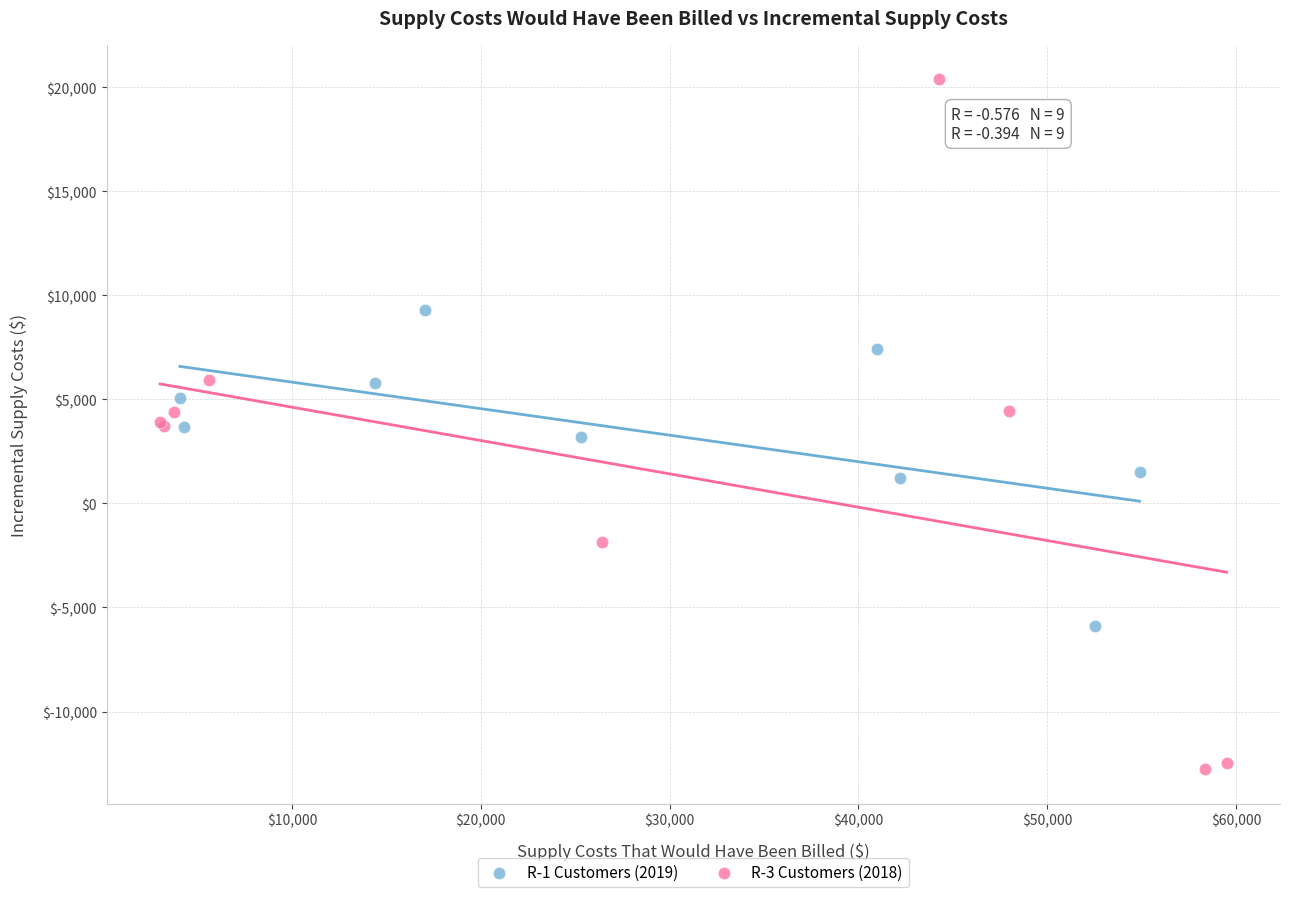

Which series contains the highest Y value?

R-3 Customers (2018)